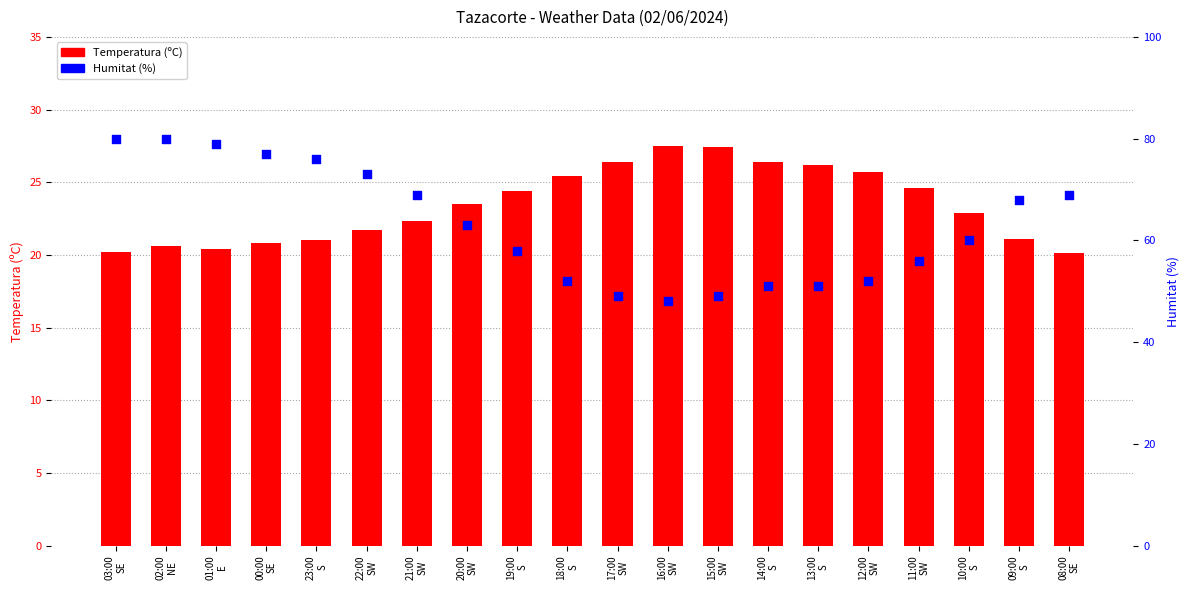

At which category is the sum across all series the highest?

02:00
NE